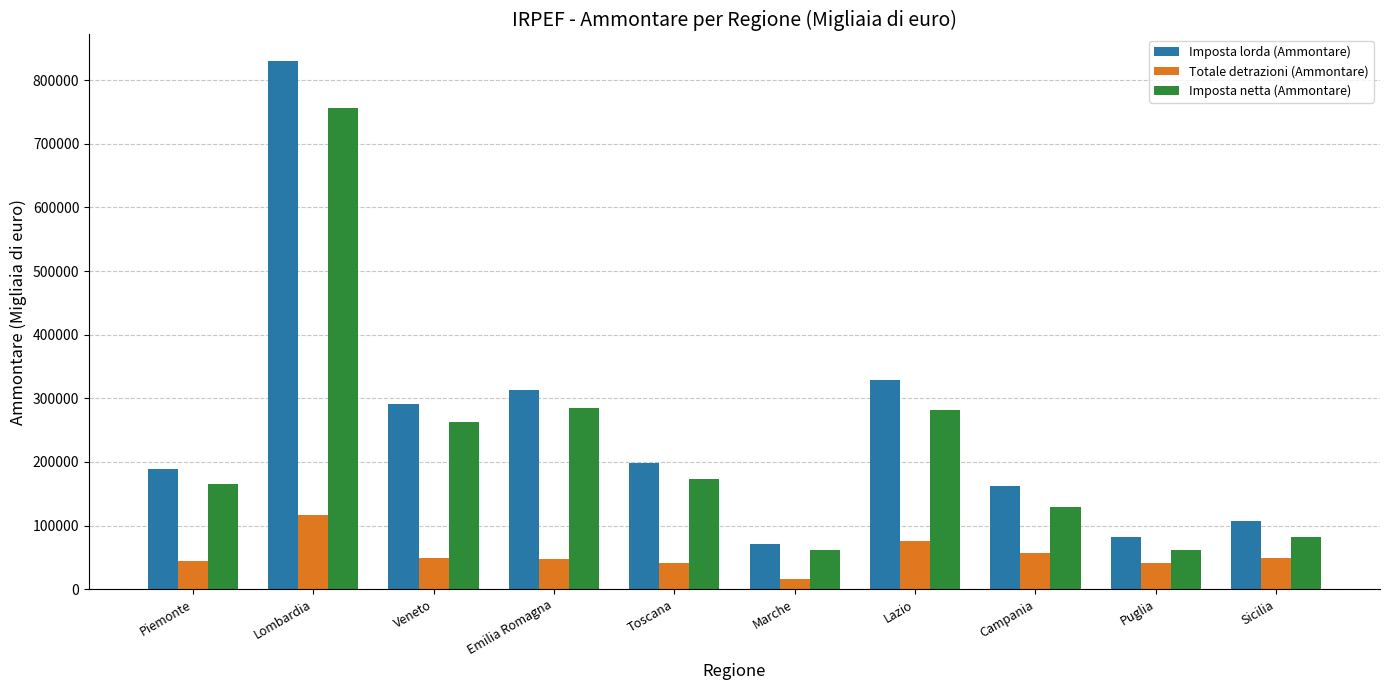

At which label does Imposta lorda (Ammontare) first exceed 198758?

Lombardia